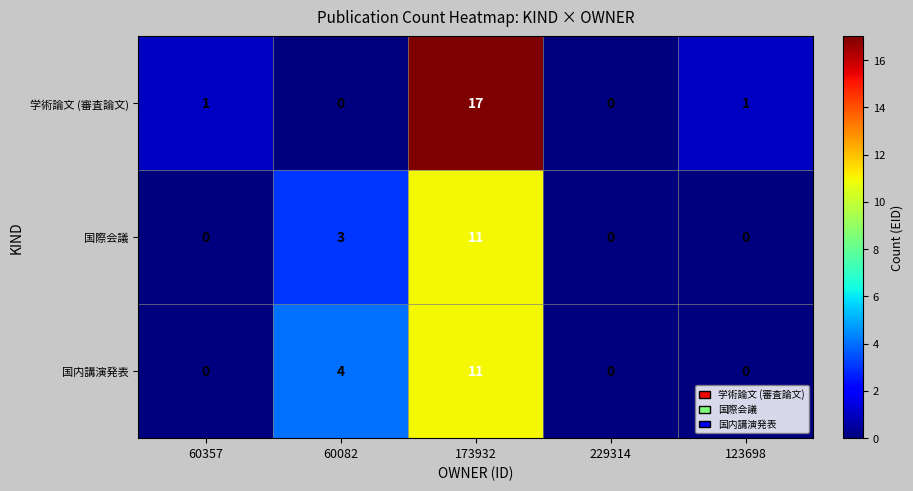

What is the spread (max minus min) of values at 173932?

6